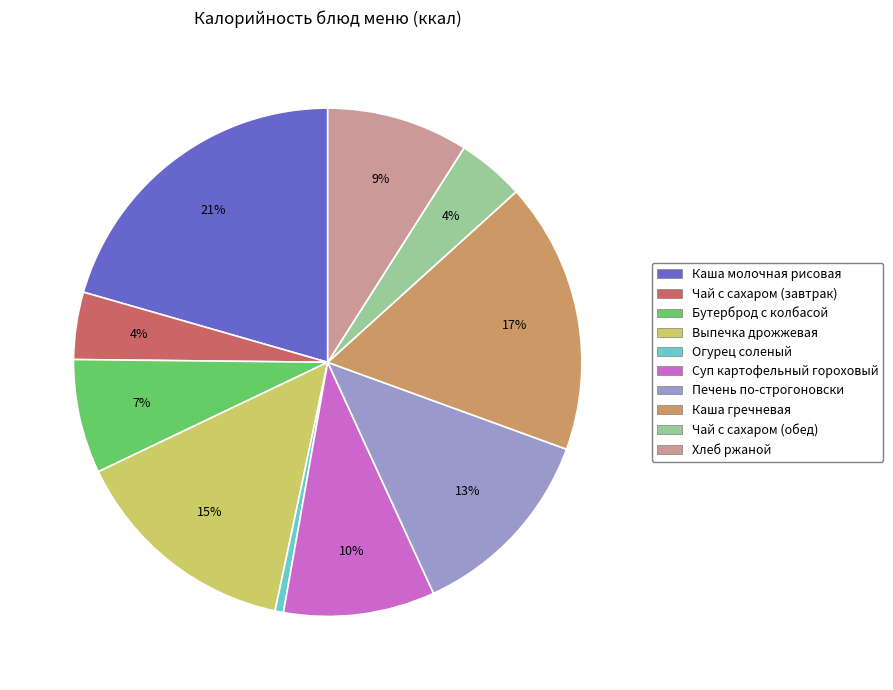

Between Суп картофельный гороховый and Бутерброд с колбасой, which is larger?

Суп картофельный гороховый